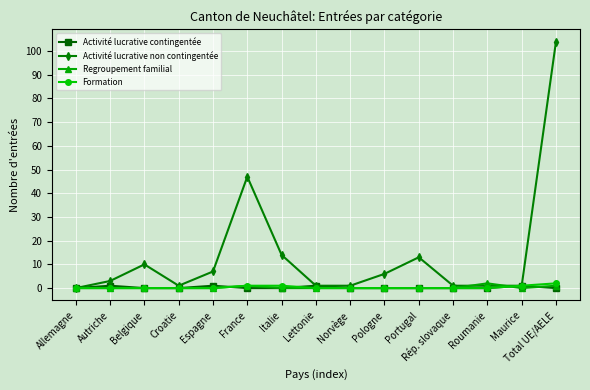

Reading left to right, transcribe all the data shown in this chart.

Activité lucrative contingentée: 0	1	0	0	1	0	0	1	0	0	0	0	0	1	0
Activité lucrative non contingentée: 0	3	10	1	7	47	14	1	1	6	13	1	1	1	104
Regroupement familial: 0	0	0	0	0	1	0	0	0	0	0	0	2	0	1
Formation: 0	0	0	0	0	1	1	0	0	0	0	0	0	1	2